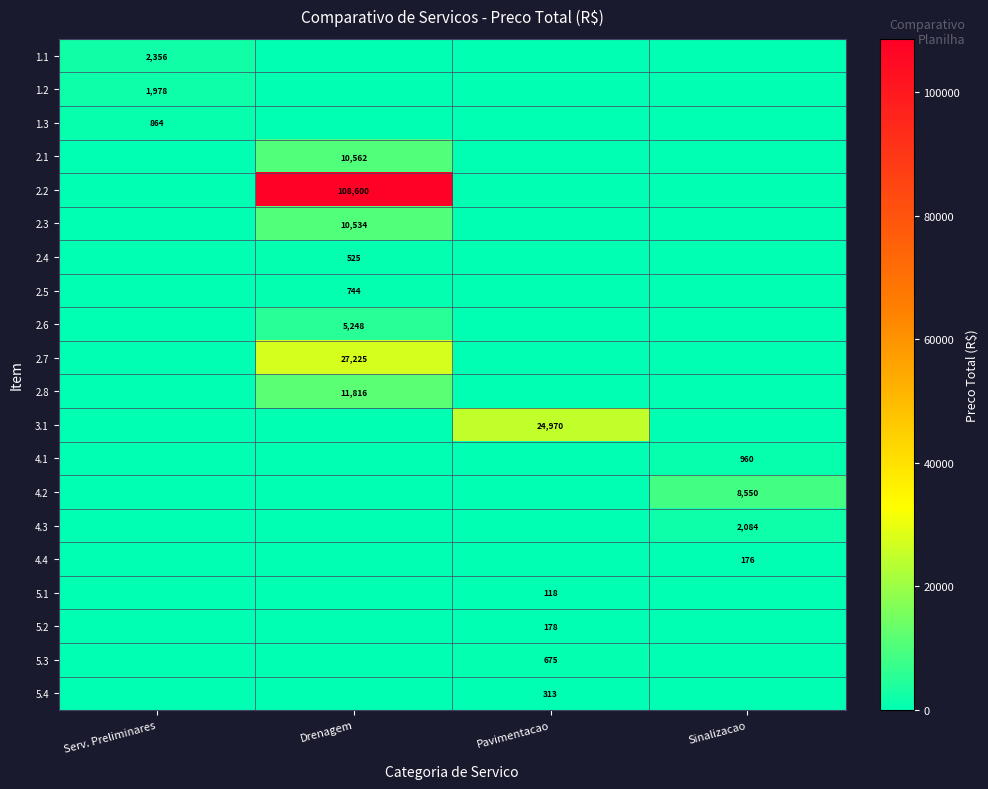

The 2.7 series shows 9705 at Drenagem. True or false?

False